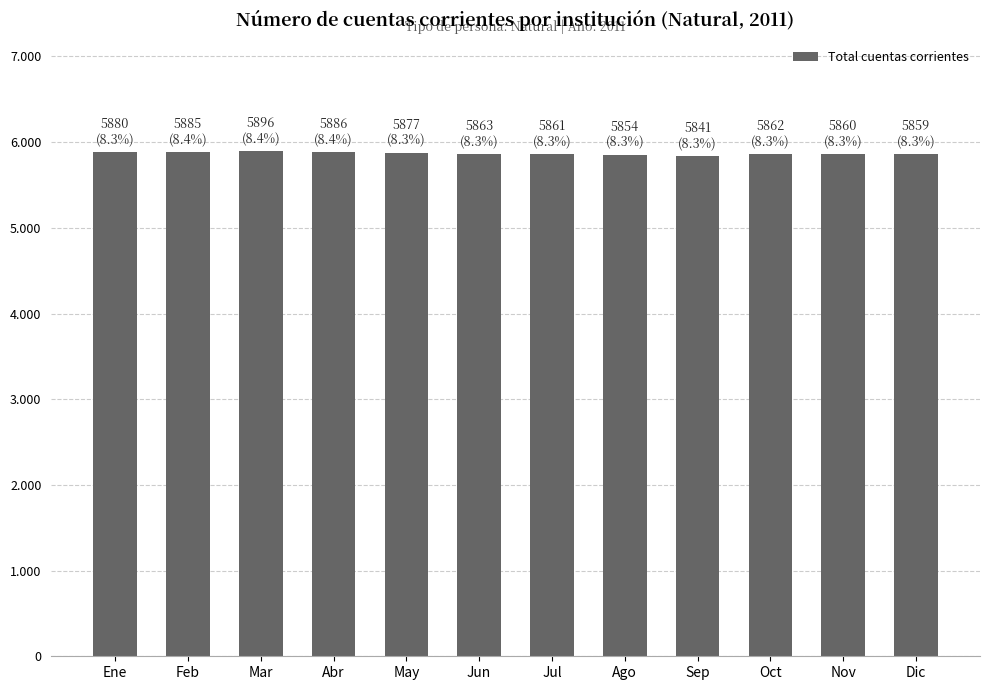

What is the sum of all values?

70424